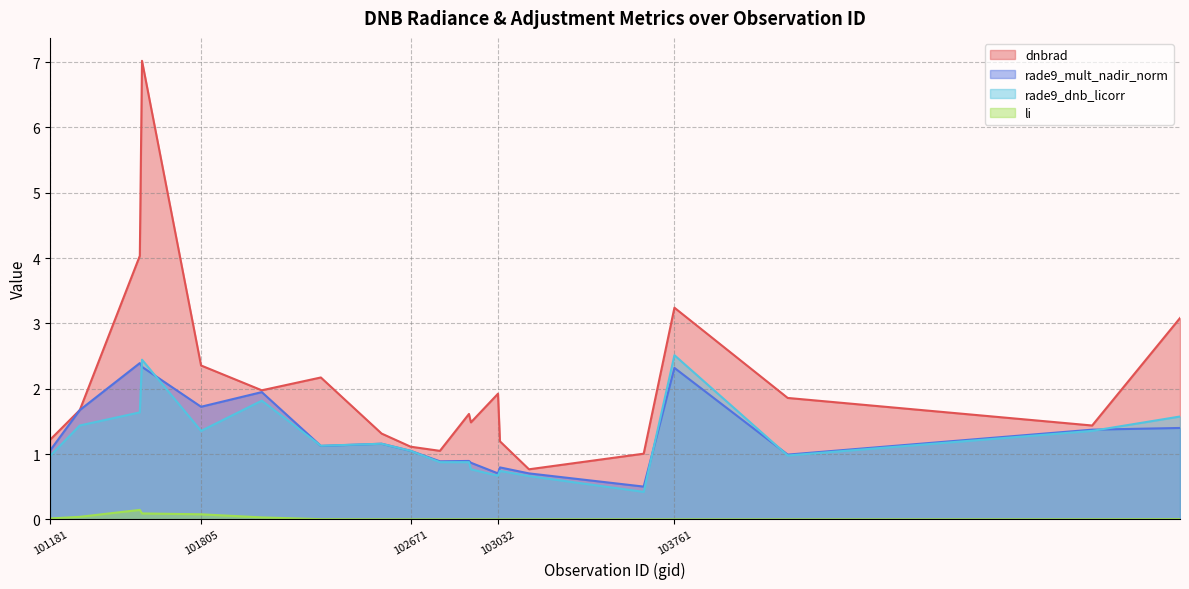

What is the difference between the maximum and minimum values in the rade9_dnb_licorr series?

2.1